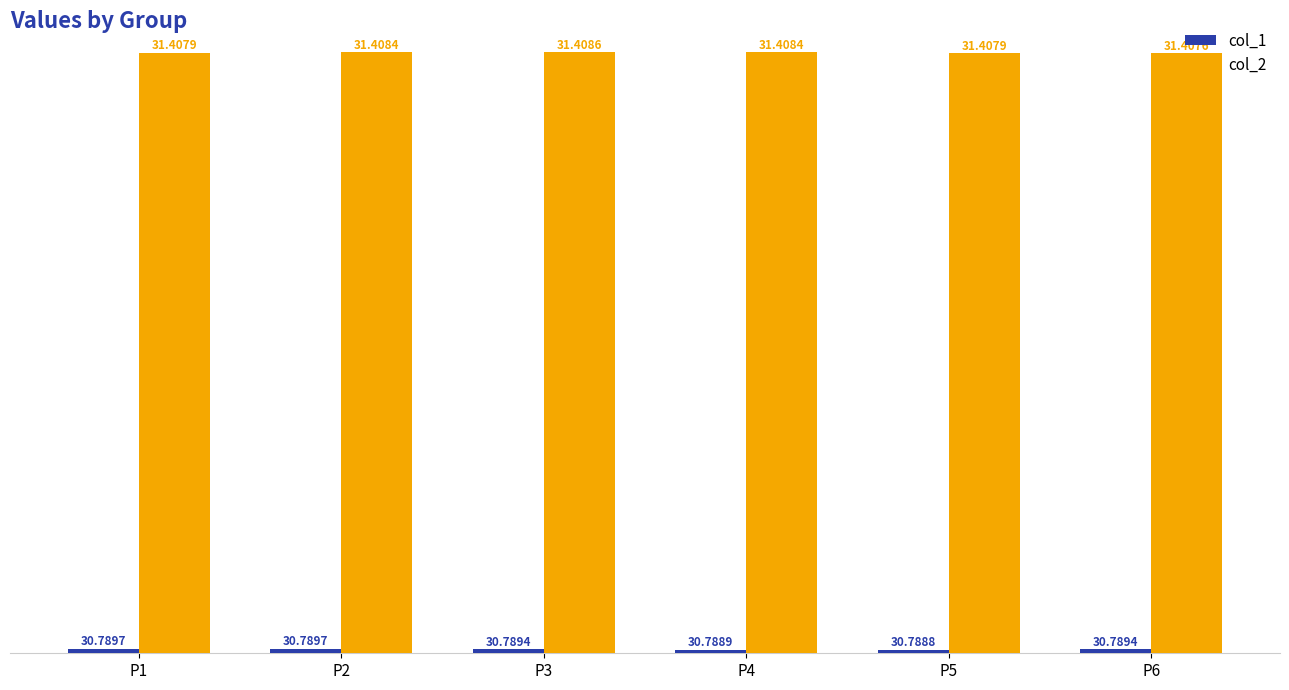

Which series has the widest spread of values?

col_2